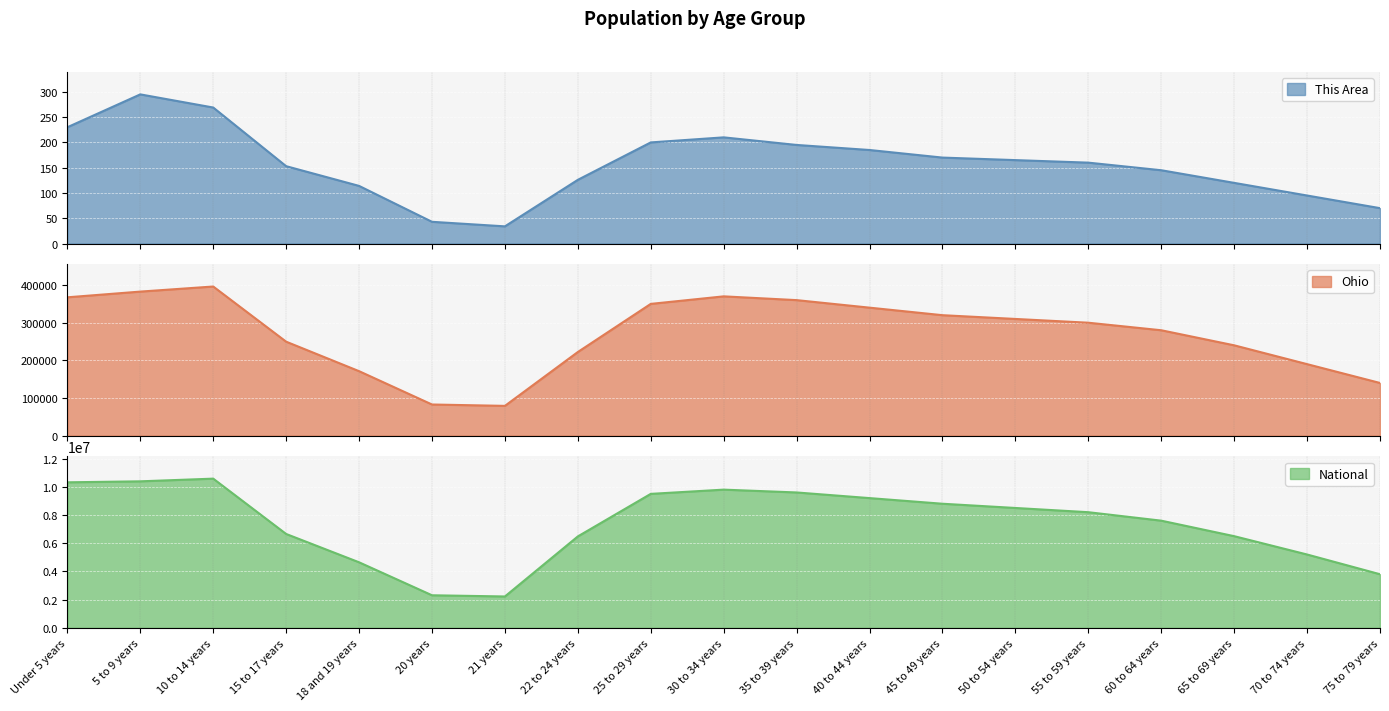

Which series has the largest total across all categories?

National